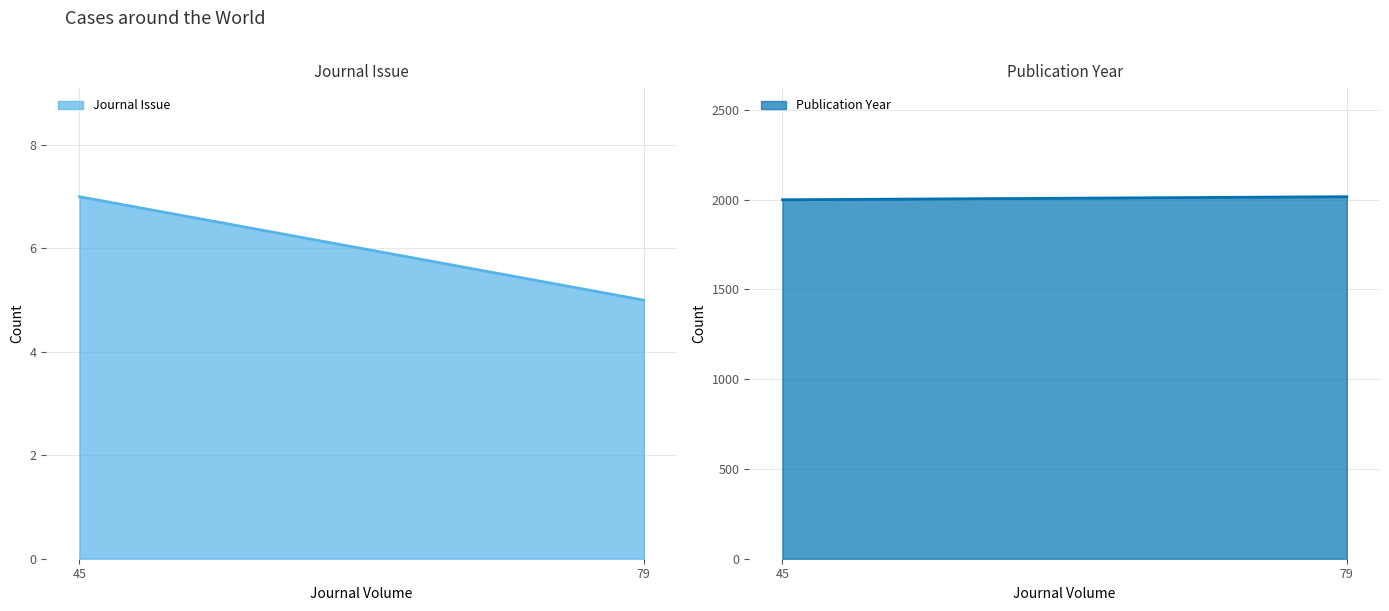

Reading left to right, what are all the values shown in this chart?

Journal Issue: 45=7	79=5
Publication Year: 45=1999	79=2016